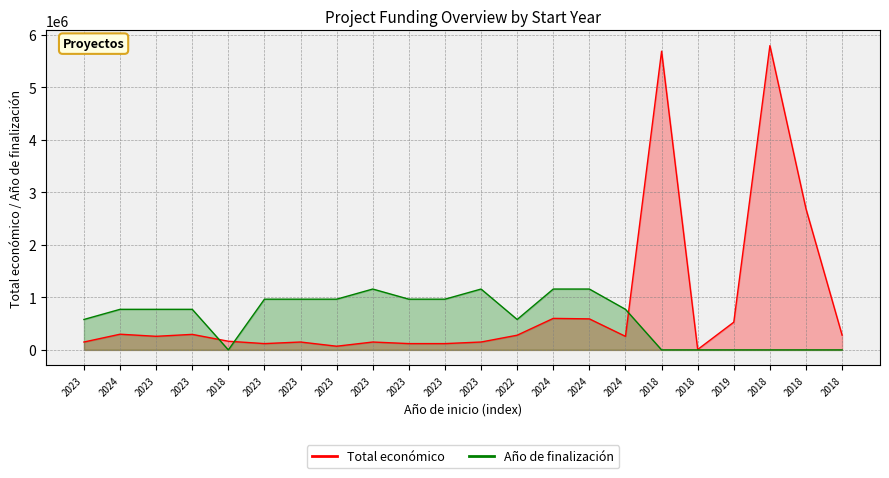

The chart shows a value of 5685677 at 2018. True or false?

True